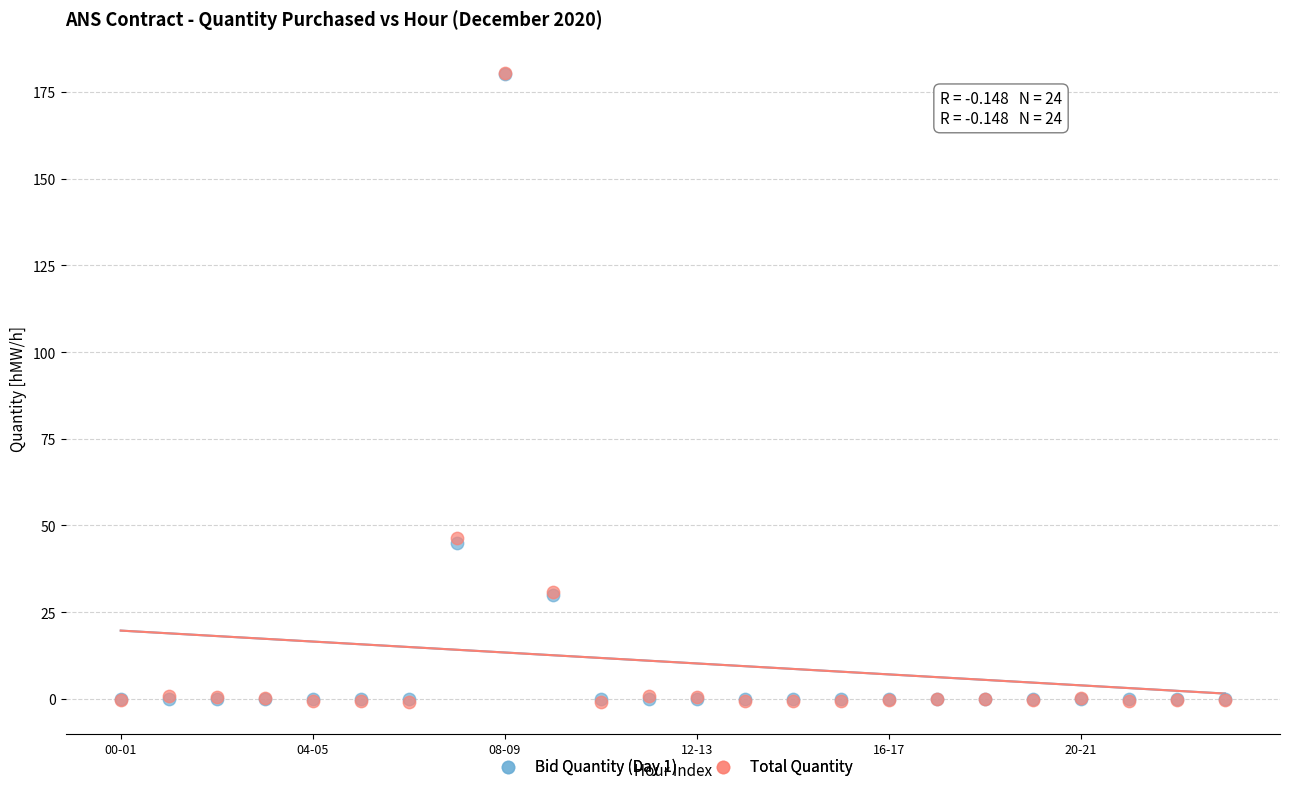

What are all the series names shown in the legend?

Bid Quantity (Day 1), Total Quantity